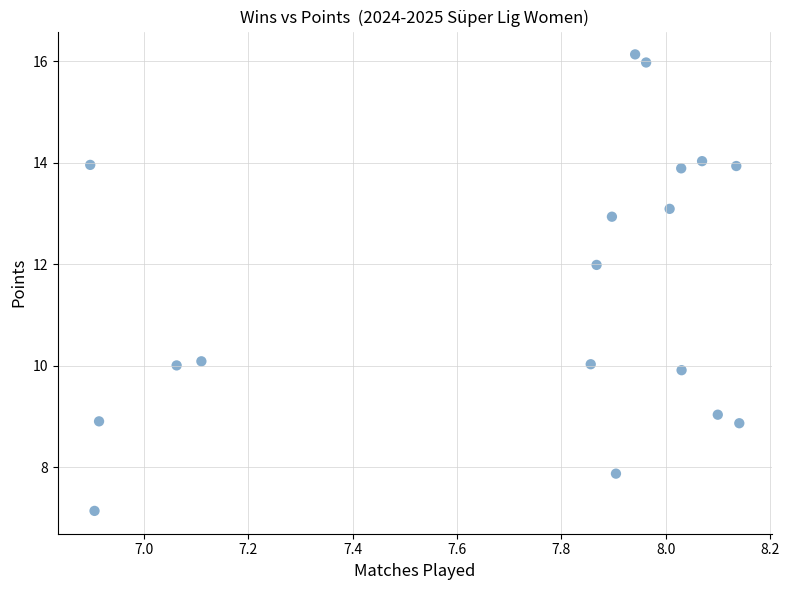

What is the range of X values (max minus min)?

1.2